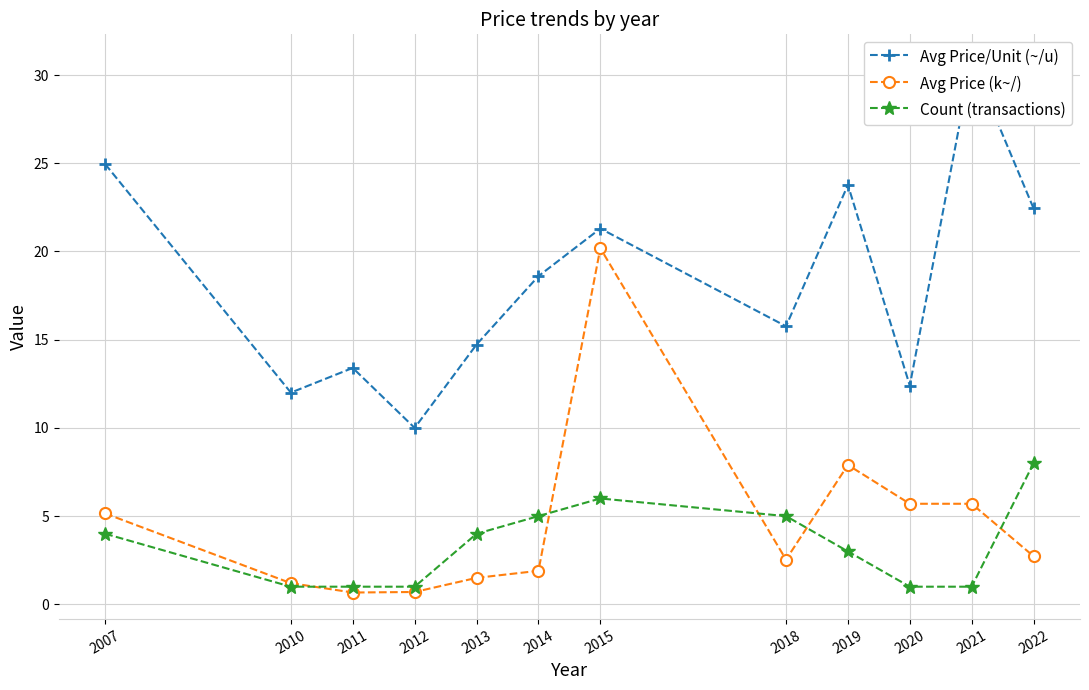

Between 2018 and 2013, which is larger?

2018